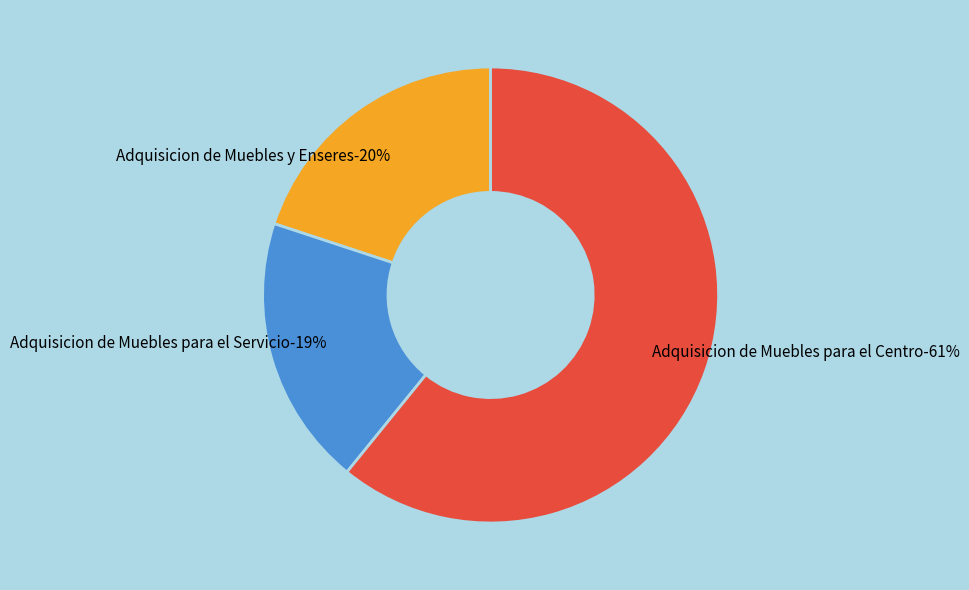

Which slice is the smallest?

Adquisicion de Muebles para el Servicio